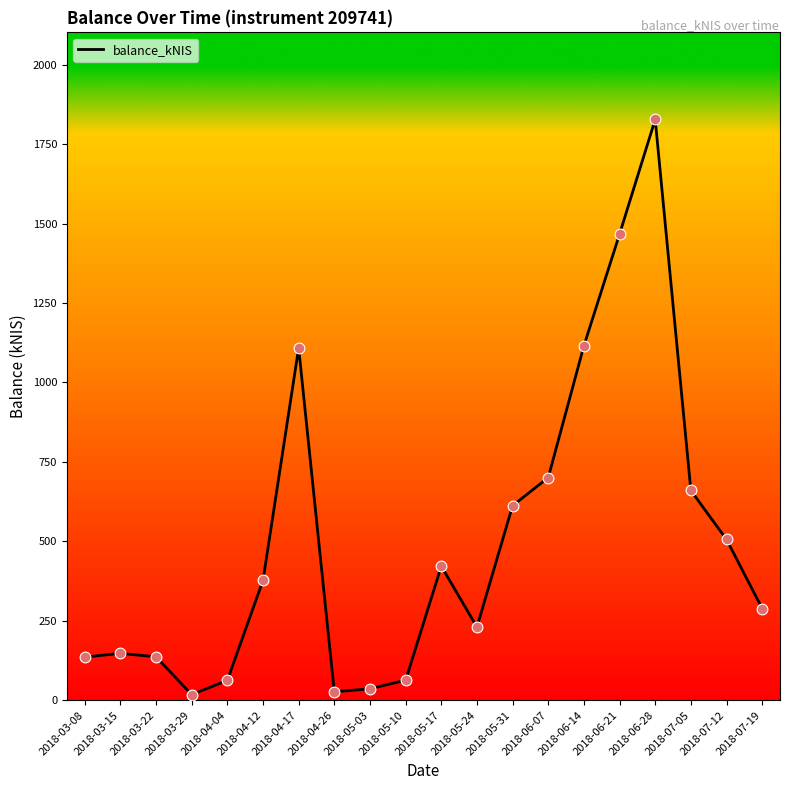

Between 2018-05-24 and 2018-05-31, which is larger?

2018-05-31